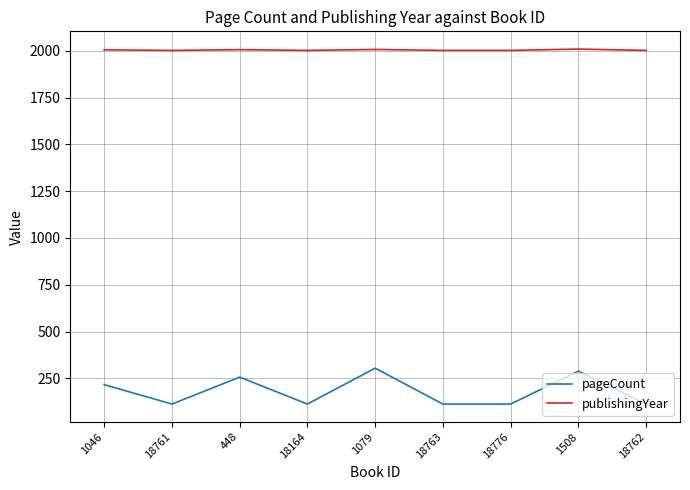

Is it true that publishingYear equals 3515 at 18761?

False